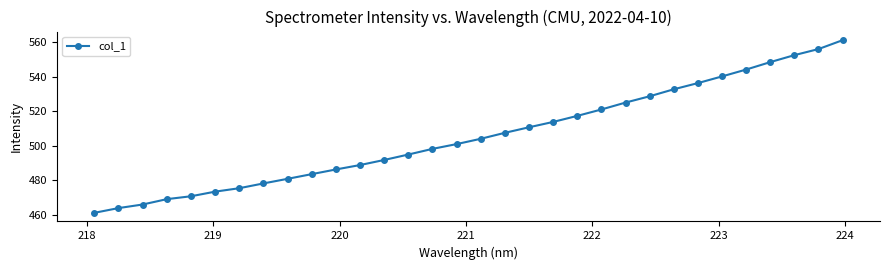

What is the smallest value displayed?

461.1